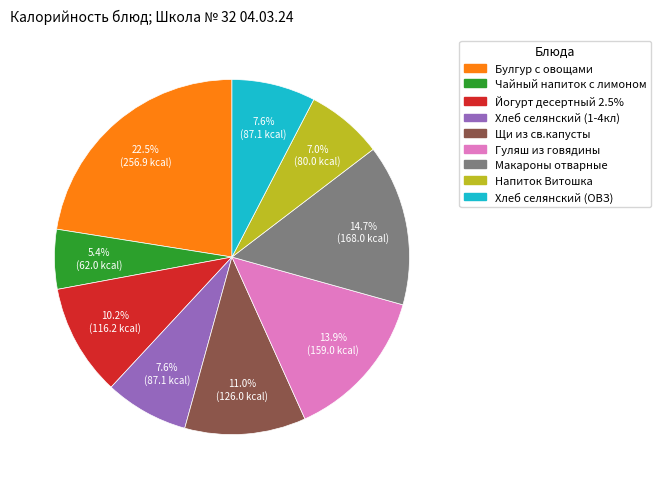

How many slices are in this pie chart?

9